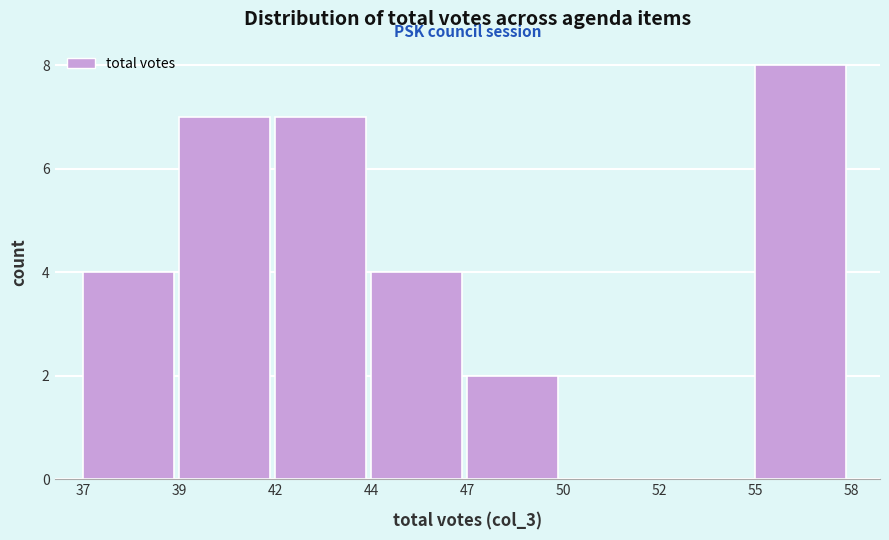

Reading left to right, list all the values displayed in this chart.

37=4	39=7	42=7	44=4	47=2	50=0	52=0	55=8